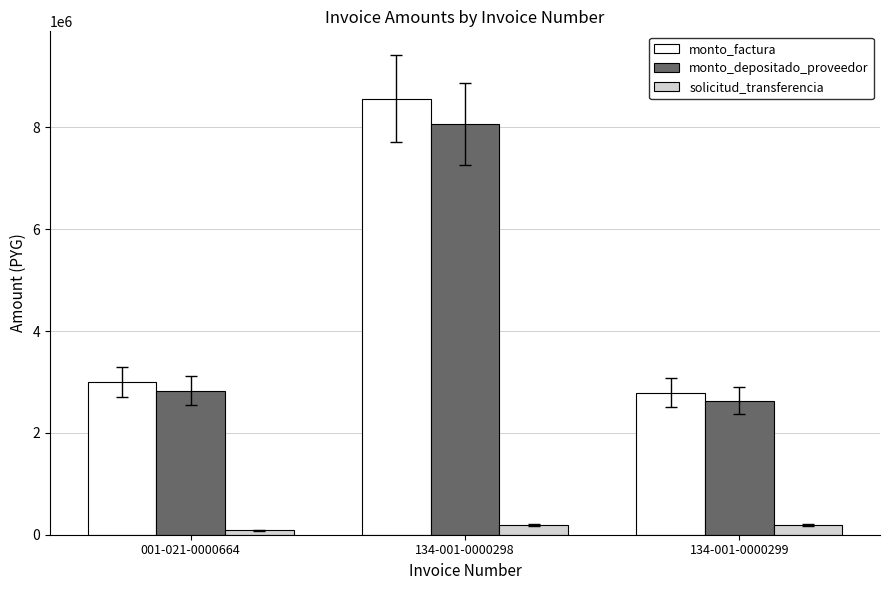

How many values in the monto_factura series are below 3000000?

1